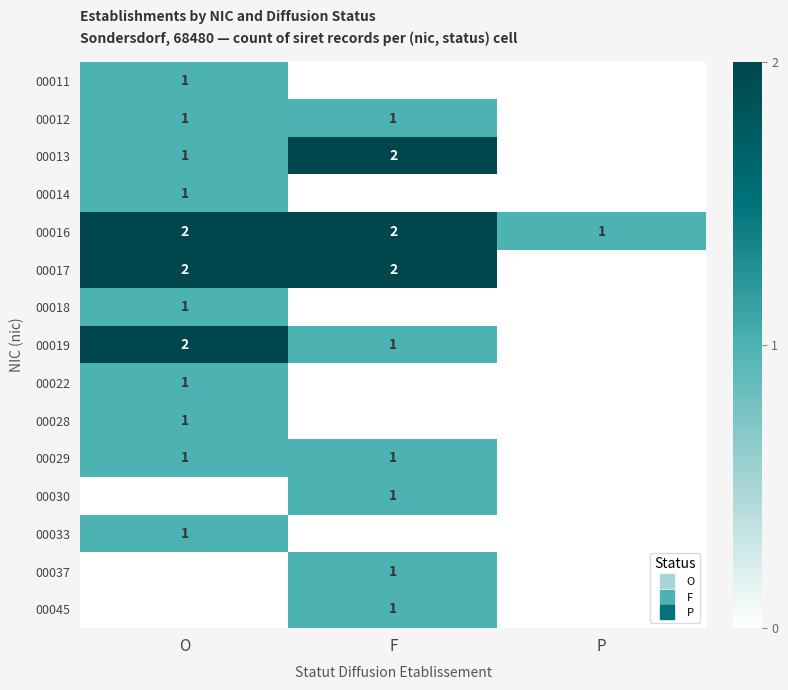

Is the value of 00037 at O greater than the value of 00033 at F?

No